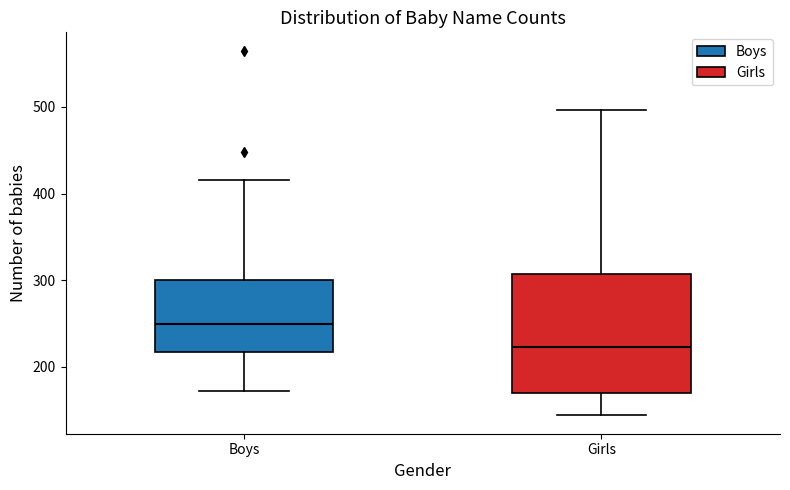

Reading left to right, read every box against the y-axis: the position of its median line, the range the box covers, and the ends of its whiskers. The values are not printed on the chart, so give them approximately, as read against the axis.

Boys: median 250, box 220 to 300, whiskers 170 to 420
Girls: median 220, box 170 to 310, whiskers 140 to 500